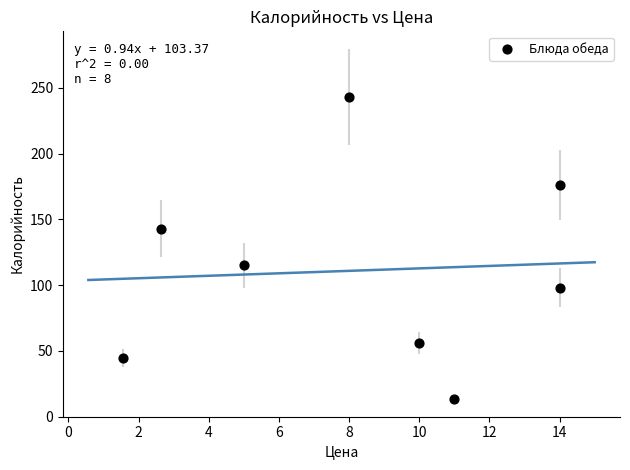

What is the range of X values (max minus min)?

12.4